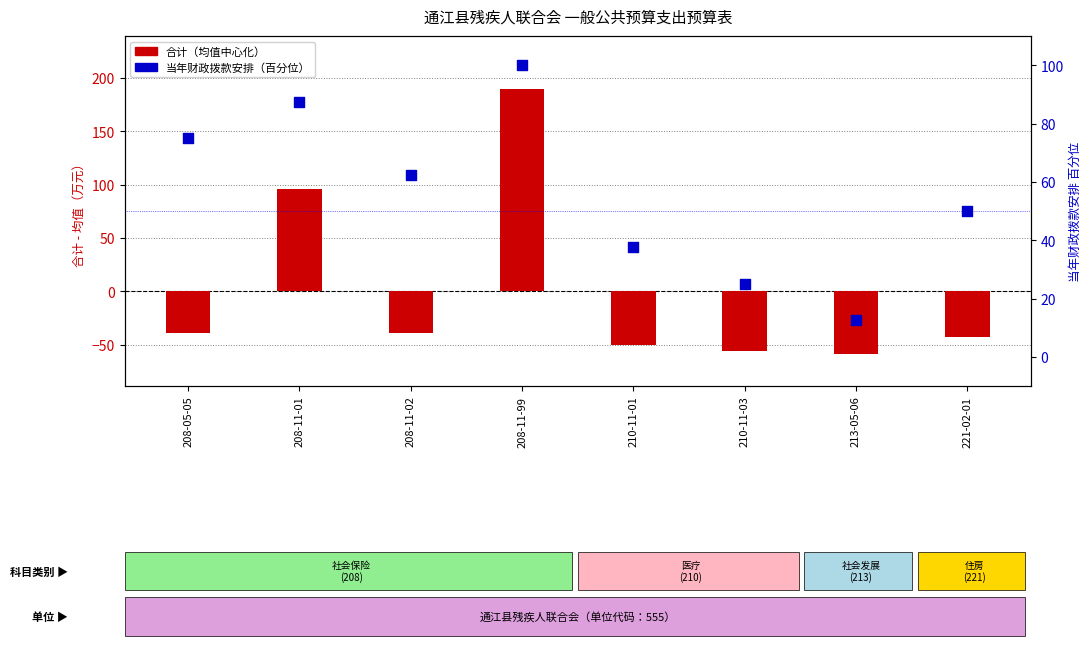

Which series has the largest Y range (max minus min)?

合计（均值中心化）